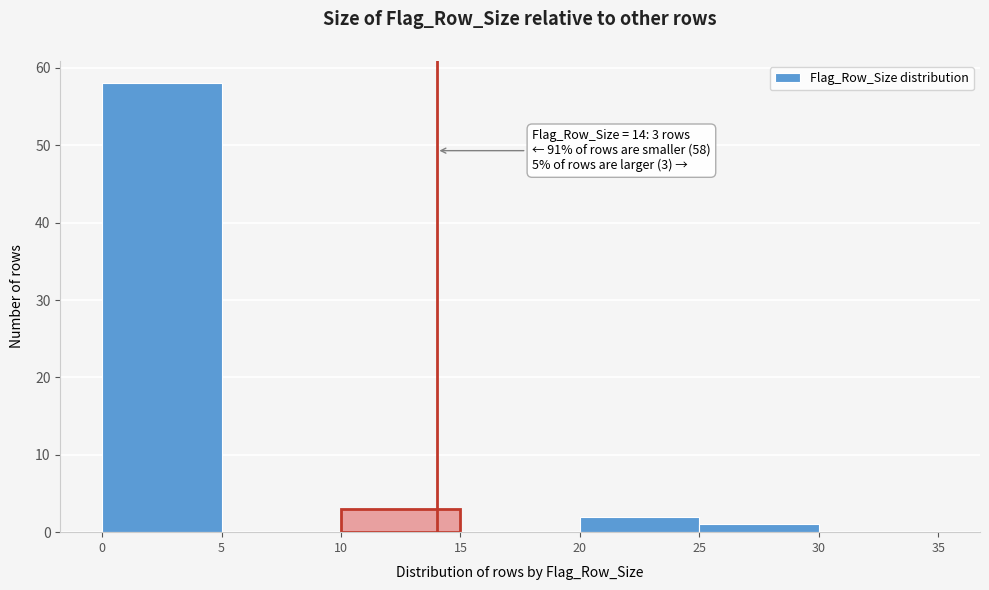

Over which range of the x-axis is the bar tallest?

0 to 5